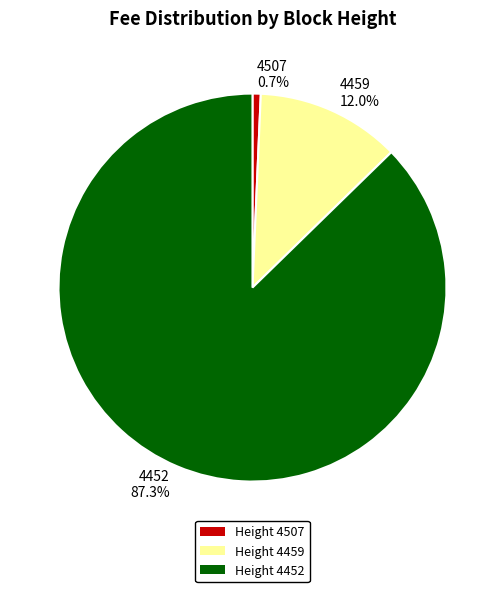

The 4507 slice represents 13% of the pie. True or false?

False